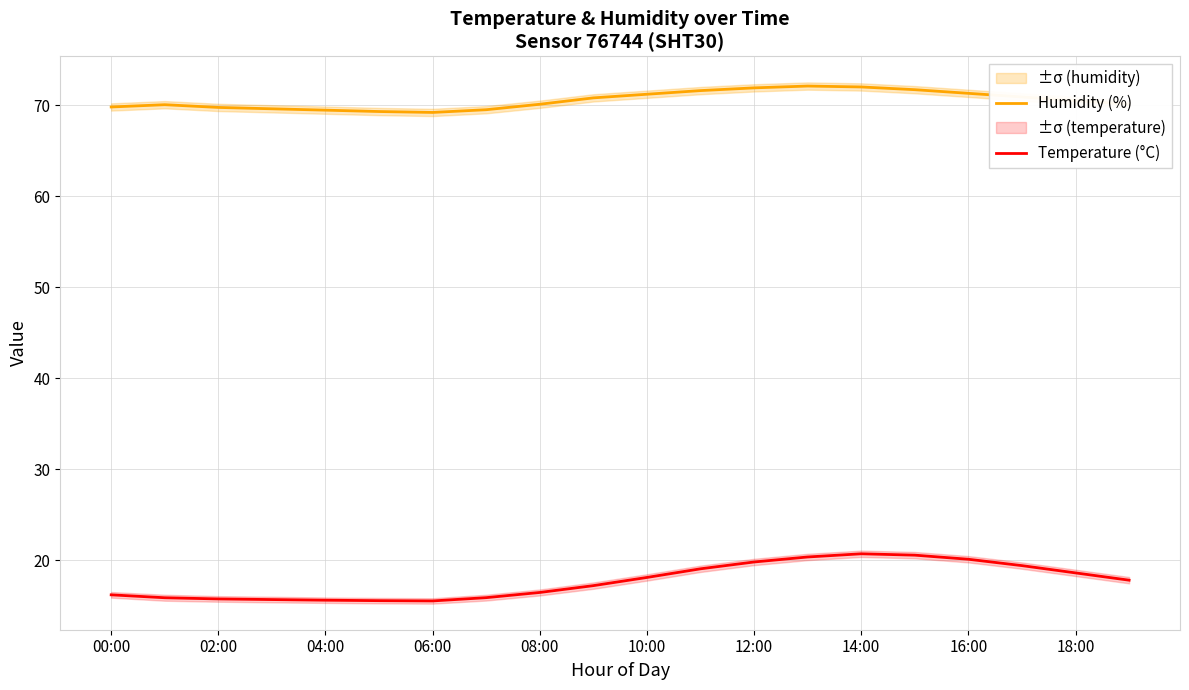

Which label corresponds to the largest value in the chart?

13